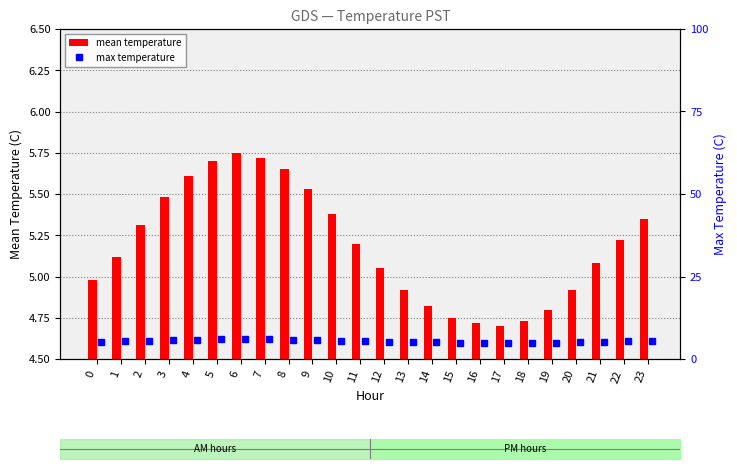

How many groups of bars are there?

24